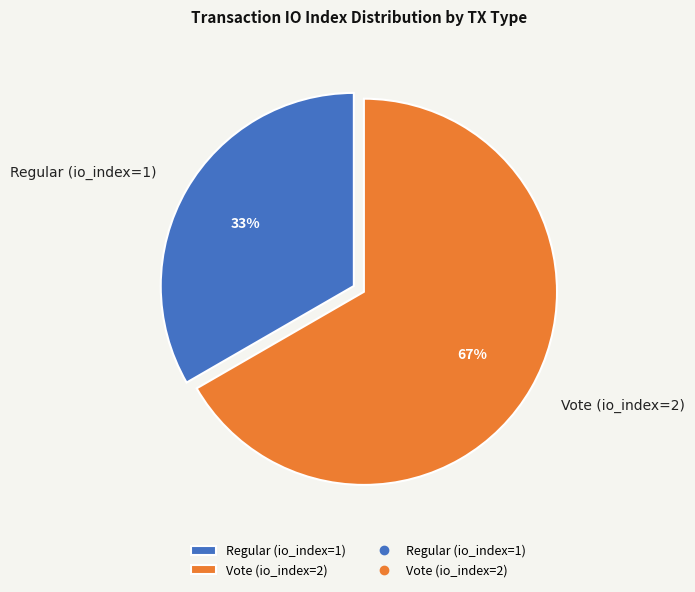

What is the largest slice in the pie chart?

Vote (io_index=2)